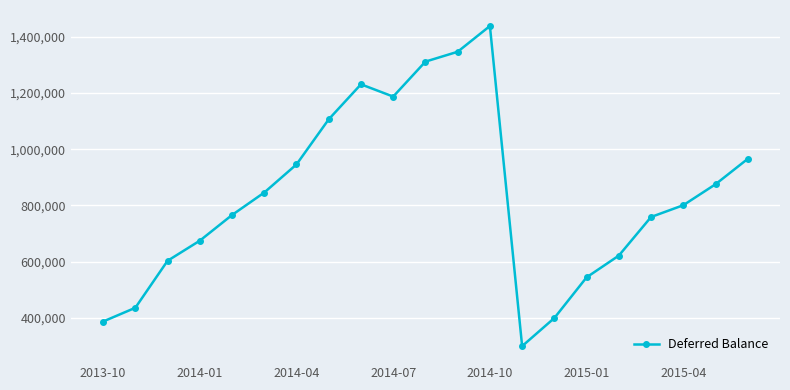

What is the difference between the second highest and minimum values?

1048388.8